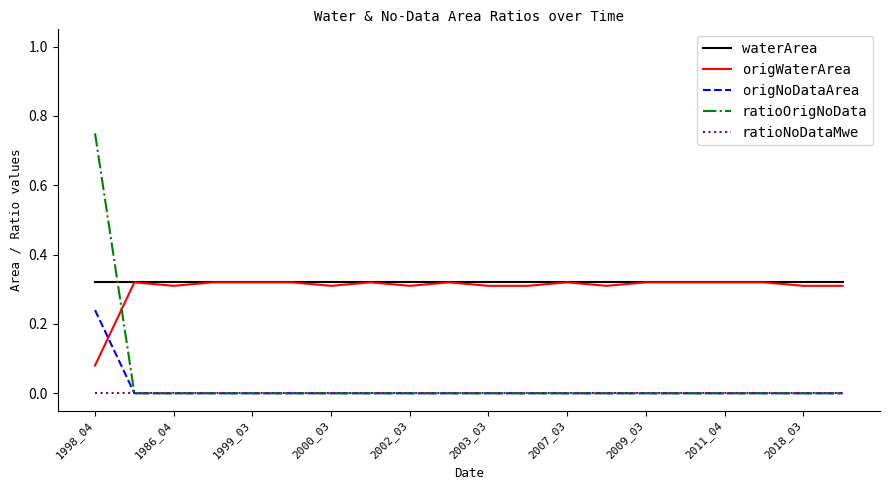

Which series ends up on top after the final intersection of origWaterArea and ratioOrigNoData?

origWaterArea